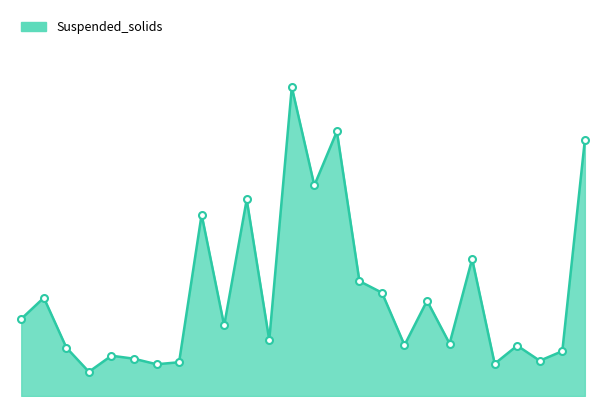

Is this an area chart (filled region under the line)?

Yes